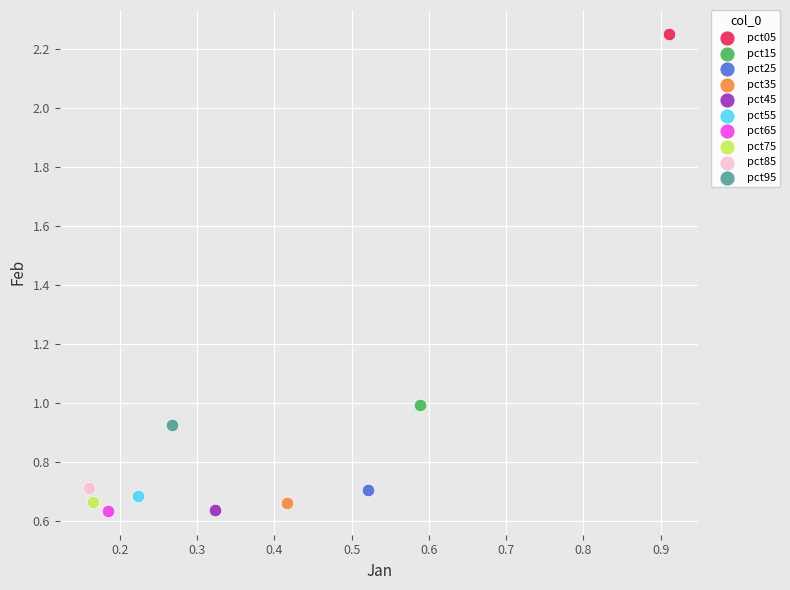

What are all the series names shown in the legend?

pct05, pct15, pct25, pct35, pct45, pct55, pct65, pct75, pct85, pct95